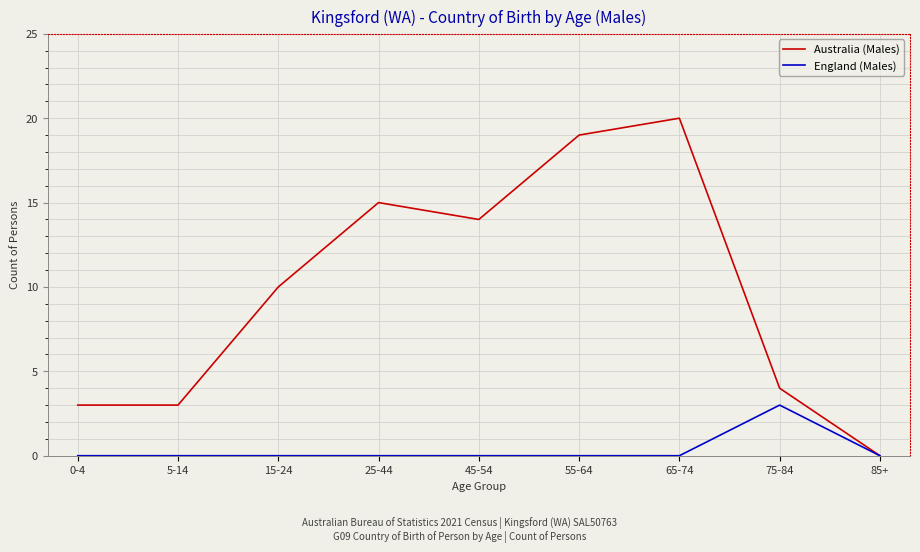

At 25-44, list the series in order from smallest to largest.

England (Males), Australia (Males)